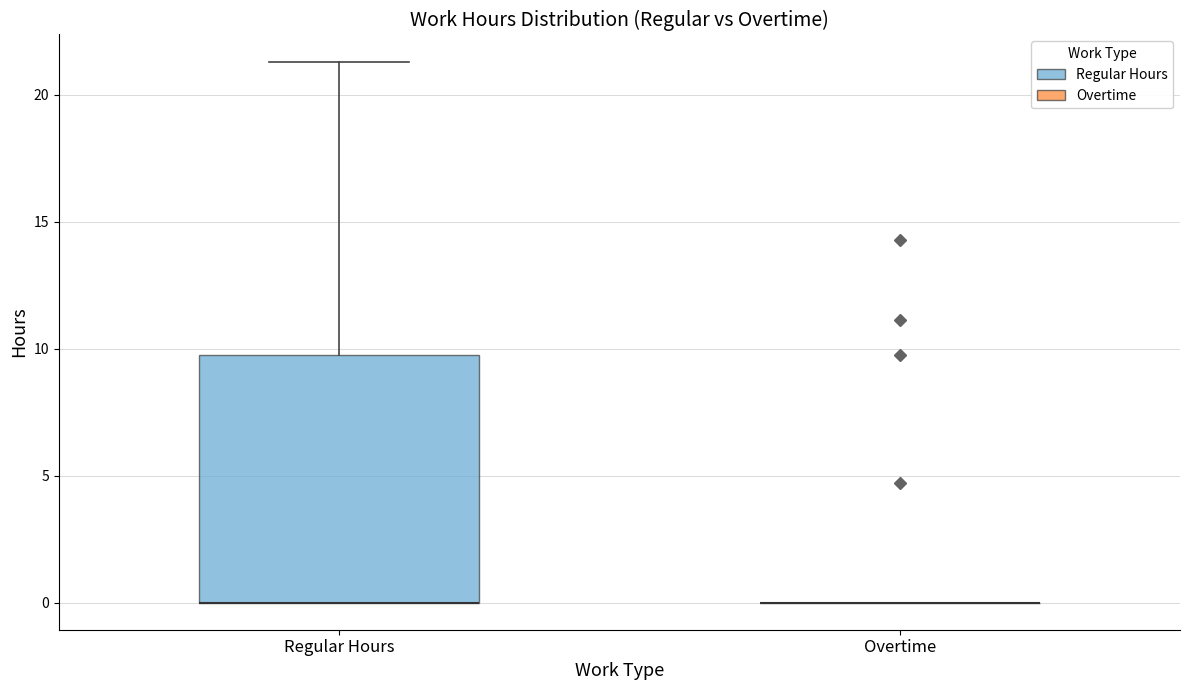

Comparing the boxes themselves (not the whiskers), which one is the tallest?

Regular Hours